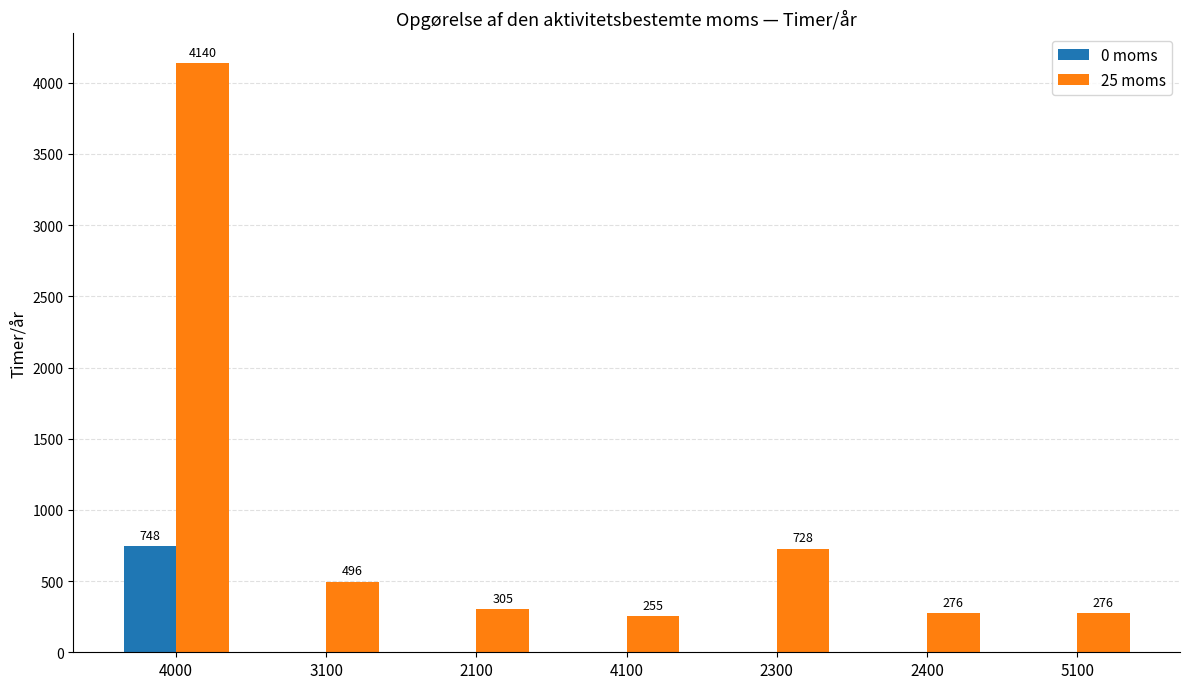

What is the total value across all series at 2100?

305